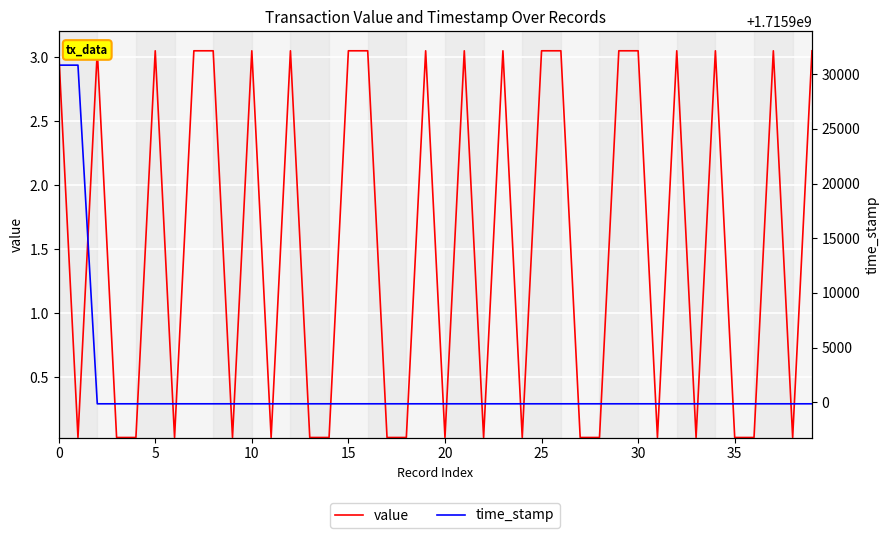

Reading left to right, what are all the values shown in this chart?

value: 3.1	0.0	3.1	0.0	0.0	3.1	0.0	3.1	3.1	0.0	3.1	0.0	3.1	0.0	0.0	3.1	3.1	0.0	0.0	3.1	0.0	3.1	0.0	3.1	0.0	3.1	3.1	0.0	0.0	3.1	3.1	0.0	3.1	0.0	3.1	0.0	0.0	3.1	0.0	3.1
time_stamp: 1715930827.0	1715930827.0	1715899853.0	1715899853.0	1715899853.0	1715899853.0	1715899853.0	1715899853.0	1715899853.0	1715899853.0	1715899853.0	1715899853.0	1715899853.0	1715899853.0	1715899853.0	1715899853.0	1715899853.0	1715899853.0	1715899853.0	1715899853.0	1715899853.0	1715899853.0	1715899853.0	1715899853.0	1715899853.0	1715899853.0	1715899853.0	1715899853.0	1715899853.0	1715899853.0	1715899853.0	1715899853.0	1715899853.0	1715899853.0	1715899853.0	1715899853.0	1715899853.0	1715899853.0	1715899853.0	1715899853.0